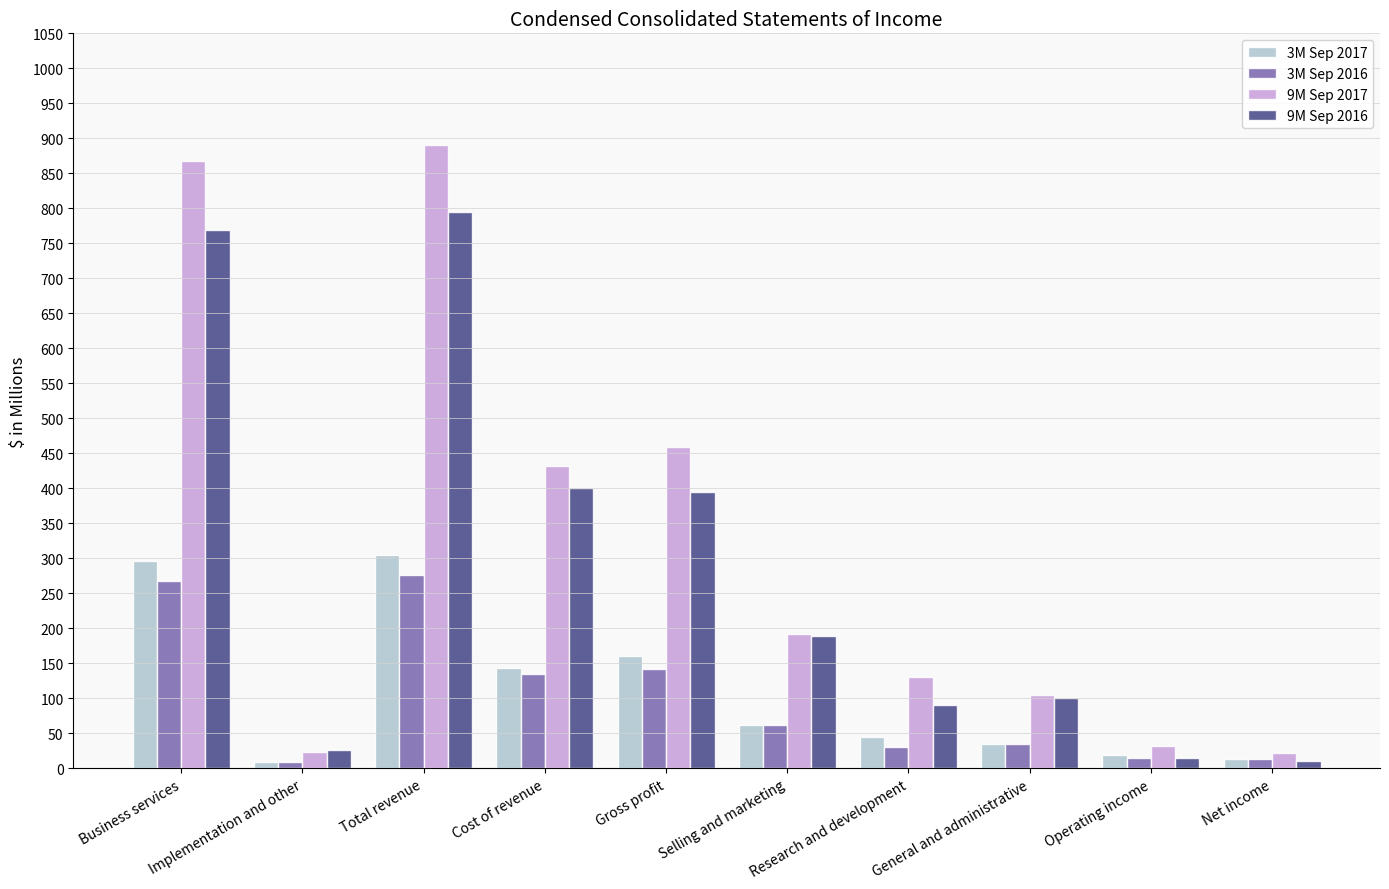

How many groups of bars are there?

10